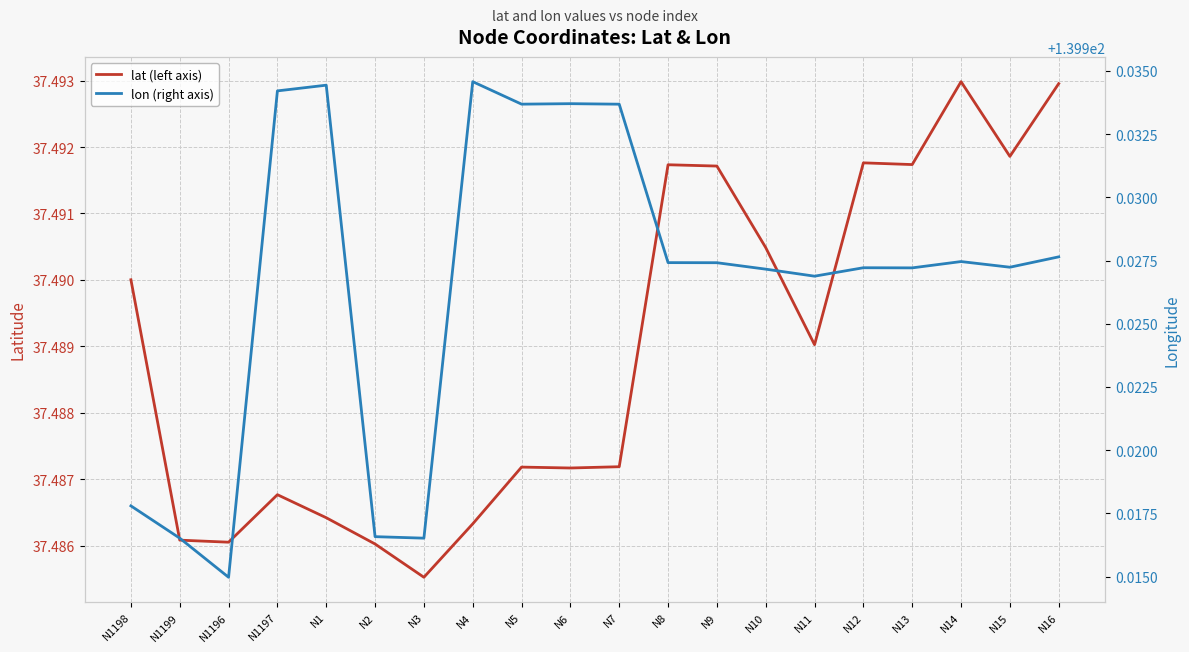

At which category is the sum across all series the highest?

N1197